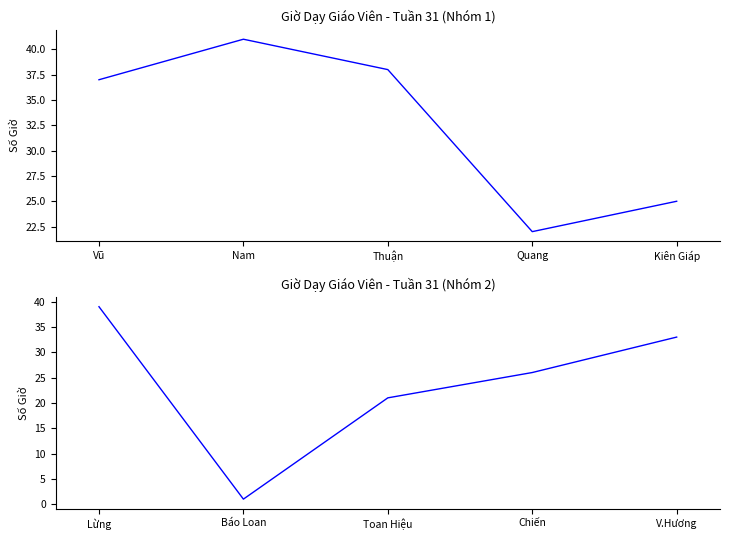

How many values are below 26?

2